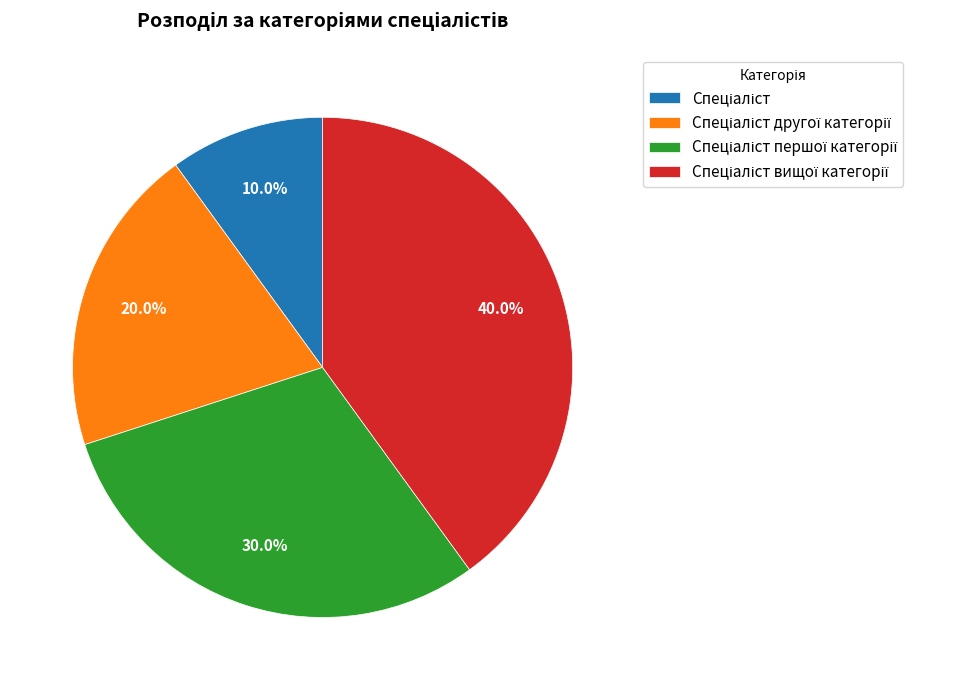

Is there a majority slice in this chart?

No